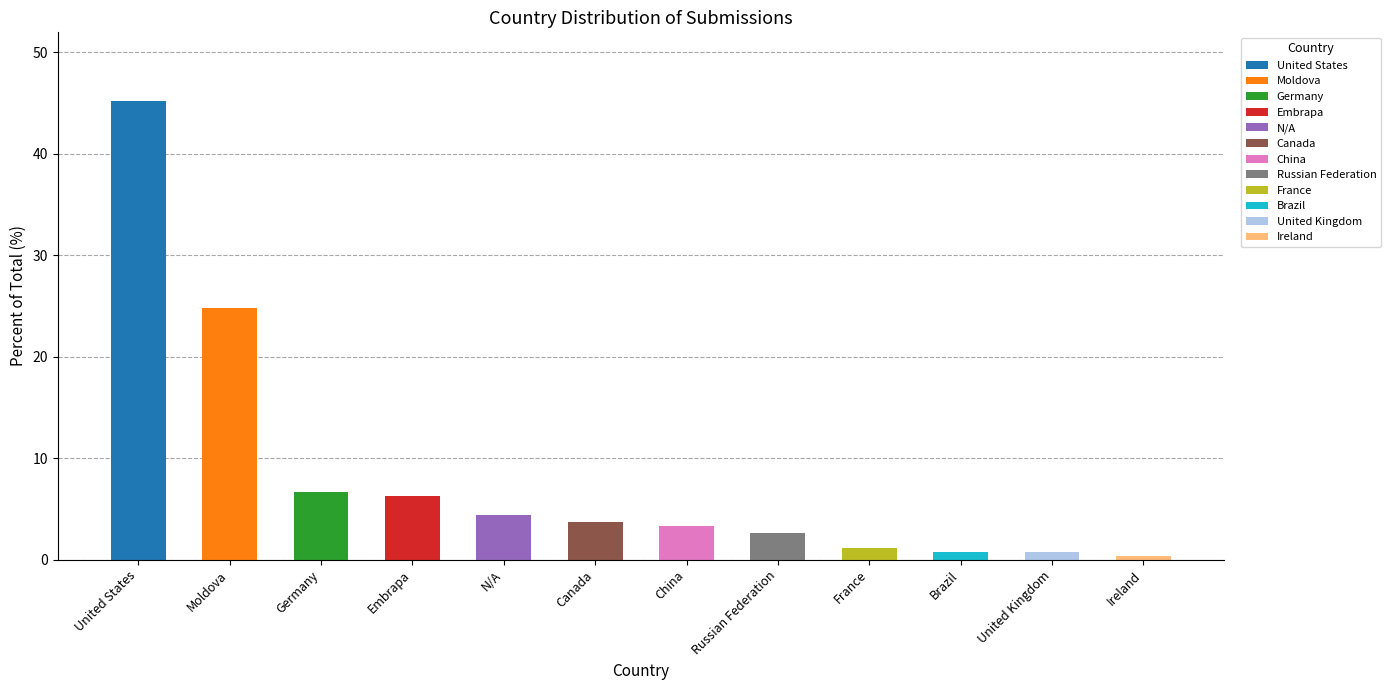

What is the label of the 10th bar from the left?

Brazil